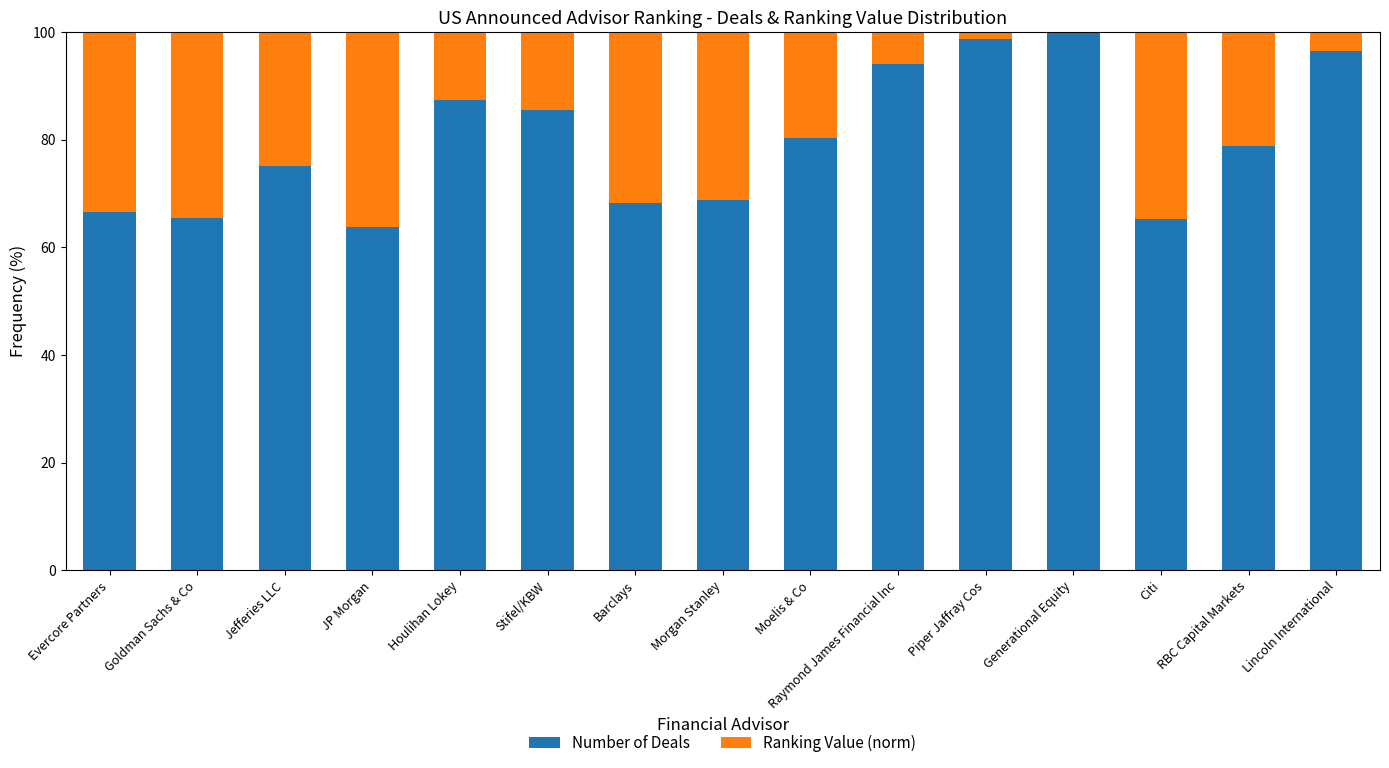

What is the total value across all series at Goldman Sachs & Co?

100.0